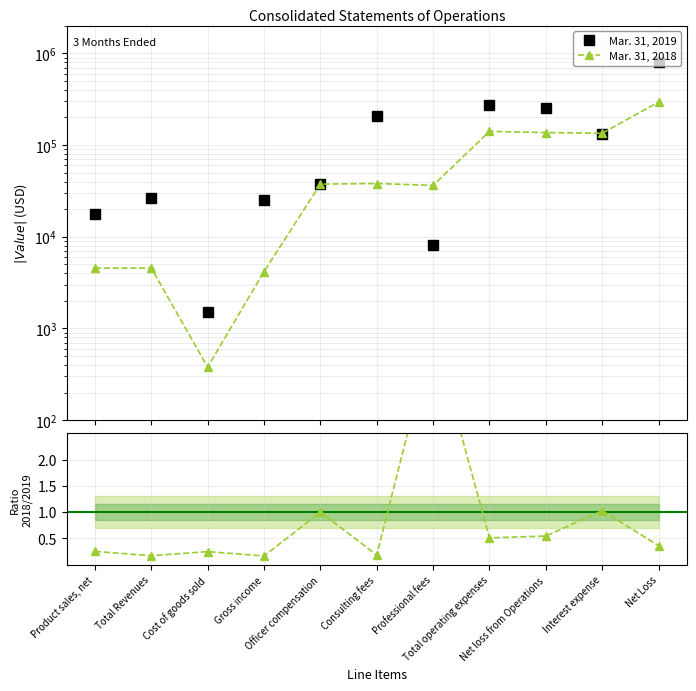

At which category is the sum across all series the highest?

Net Loss